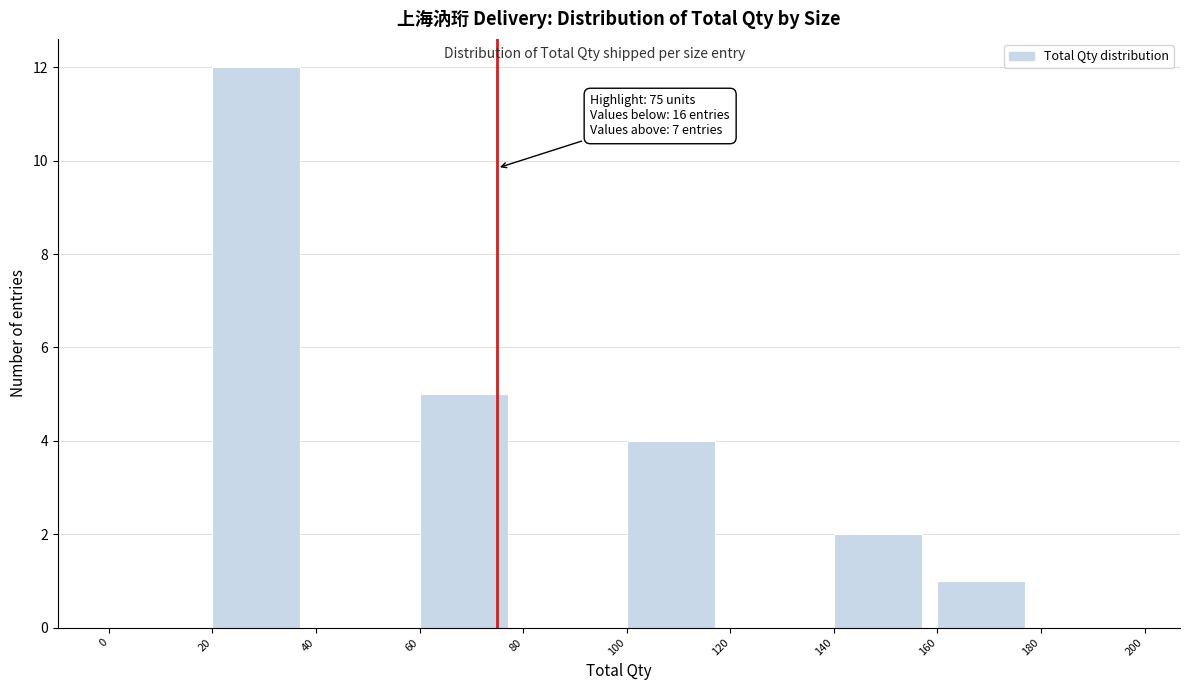

Over which range of the x-axis is the bar tallest?

20 to 40